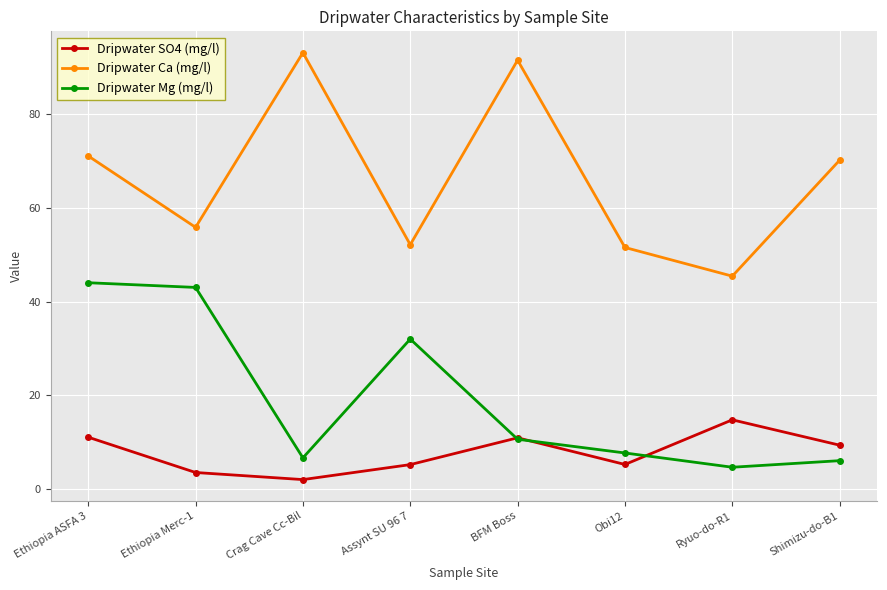

What is the value of the Dripwater Ca (mg/l) point at the 4th from the left?

52.1